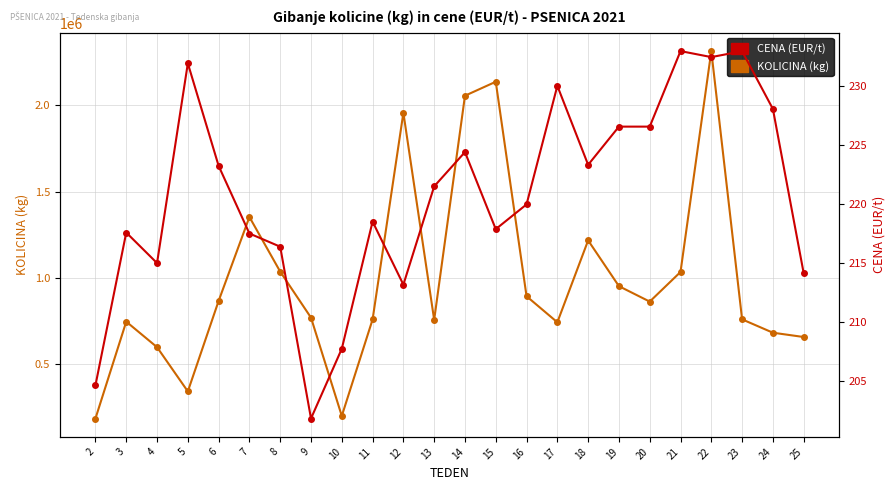

Which series has the widest spread of values?

KOLICINA (kg)